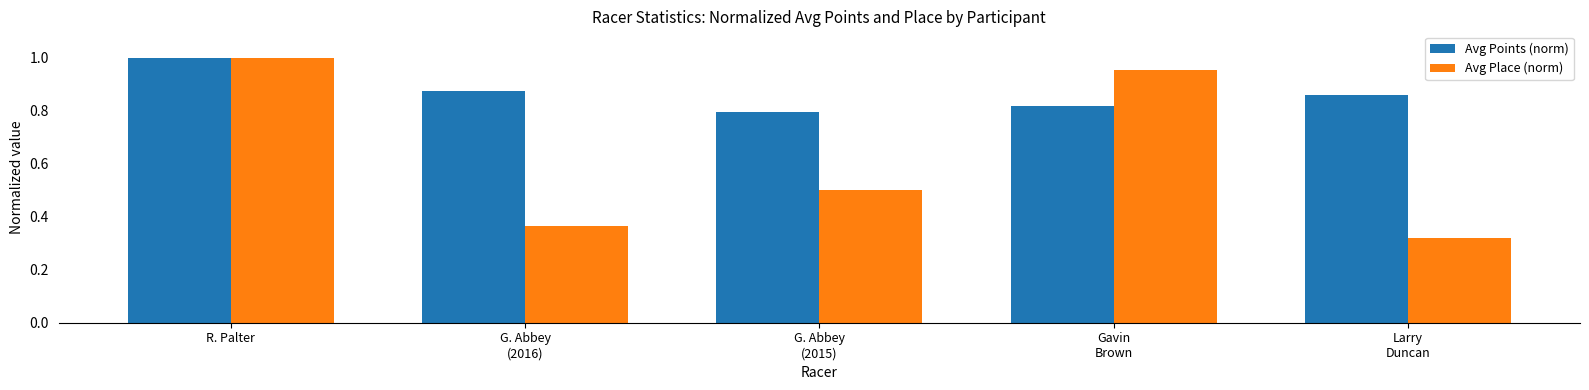

Is it true that Avg Place (norm) equals 0.2 at G. Abbey
(2016)?

False